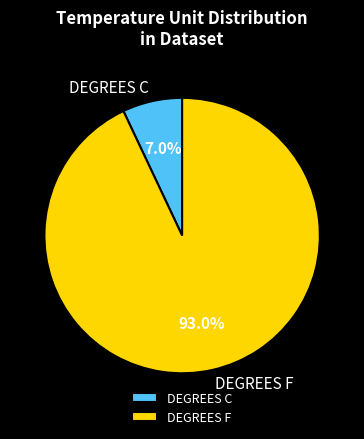

How many segments does this pie chart have?

2